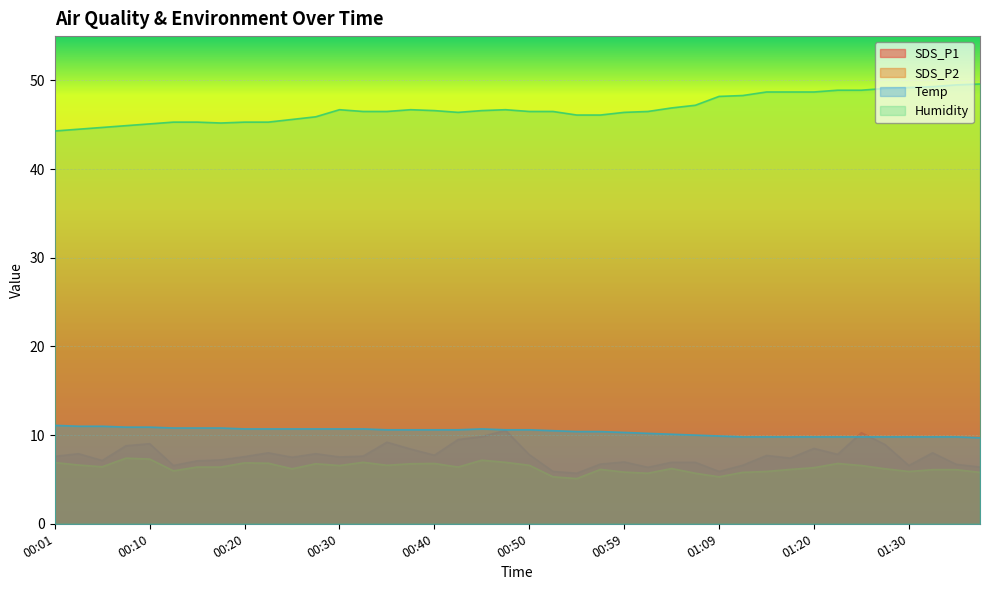

What is the average value of the SDS_P2 series?

6.3